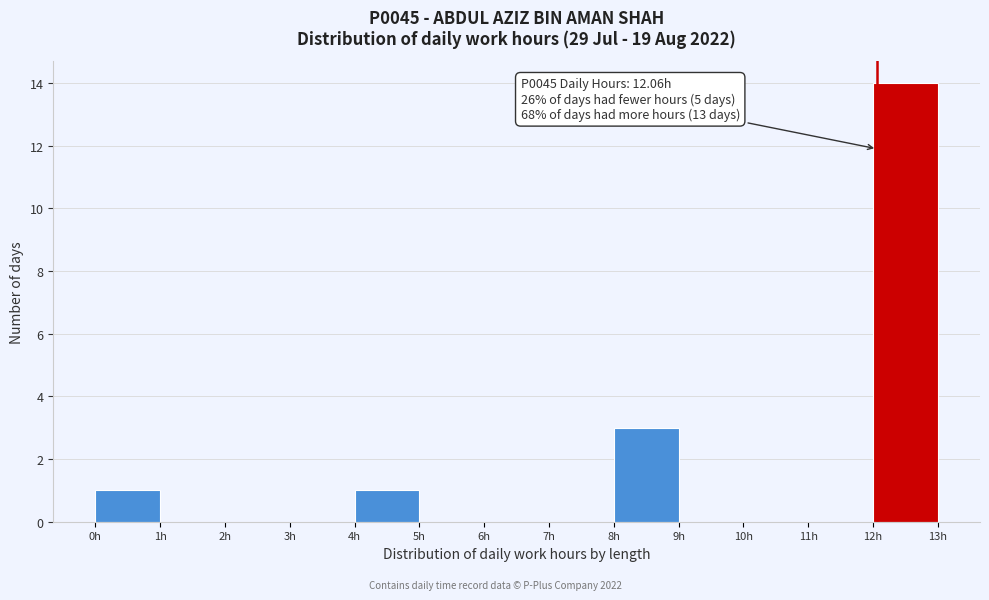

Which range on the x-axis has the tallest bar?

12 to 13